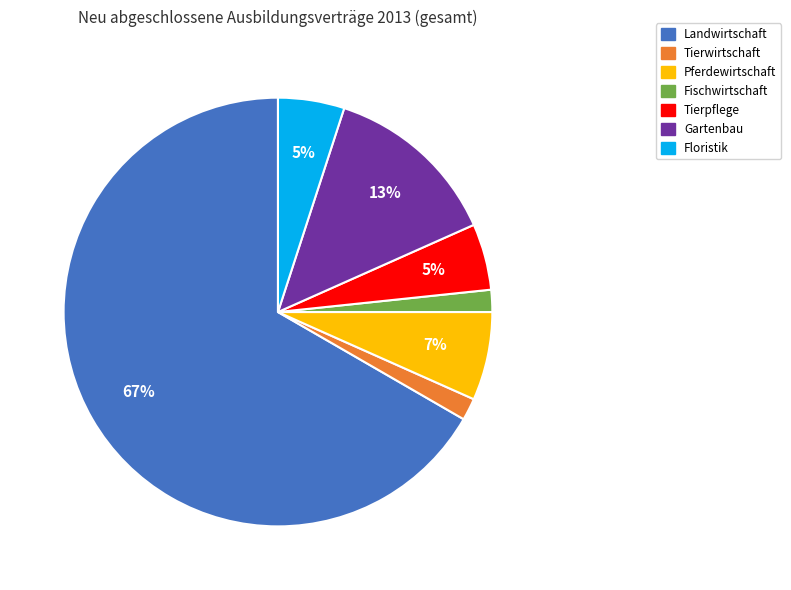

True or false: Floristik accounts for 1% of the total.

False